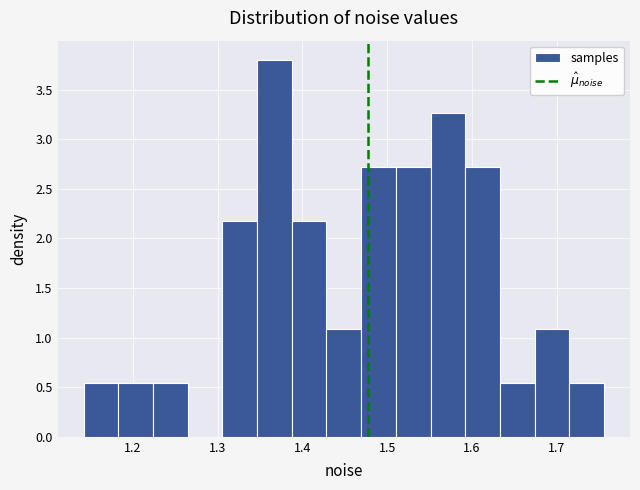

Reading left to right, transcribe this chart: for each bar, give the range it covers on the x-axis and its height. Neither the bar edges nor the heights are printed on the chart, so give them approximately, as read against the axes.

1.14 to 1.18: 0.55
1.18 to 1.22: 0.55
1.22 to 1.26: 0.55
1.26 to 1.31: 0
1.31 to 1.35: 2.15
1.35 to 1.39: 3.80
1.39 to 1.43: 2.15
1.43 to 1.47: 1.10
1.47 to 1.51: 2.70
1.51 to 1.55: 2.70
1.55 to 1.59: 3.25
1.59 to 1.63: 2.70
1.63 to 1.67: 0.55
1.67 to 1.71: 1.10
1.71 to 1.76: 0.55